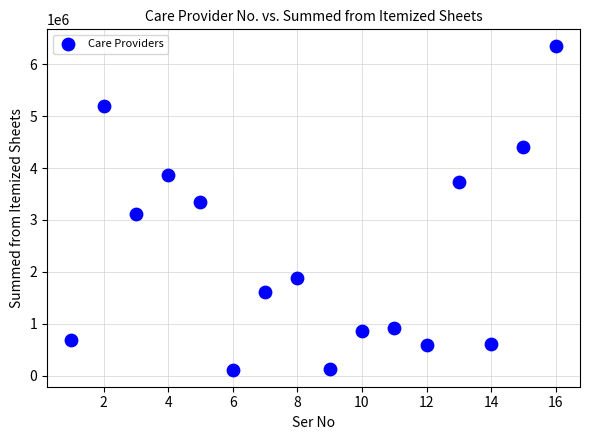

What is the range of X values (max minus min)?

15